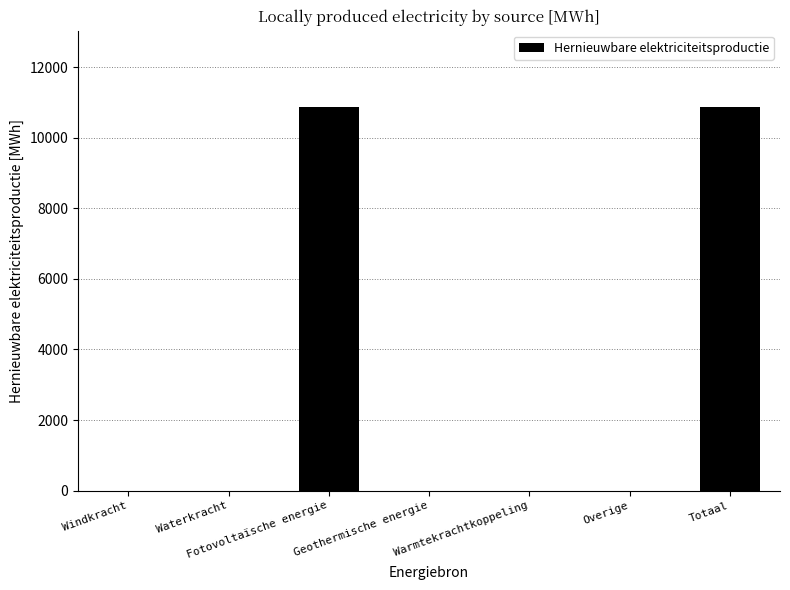

What is the sum of all values?

21732.7